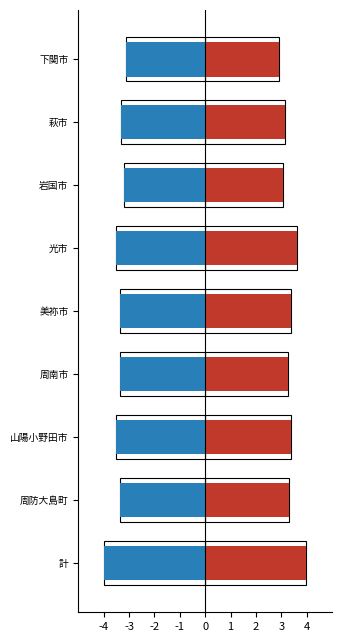

How many bars are there in total?

18